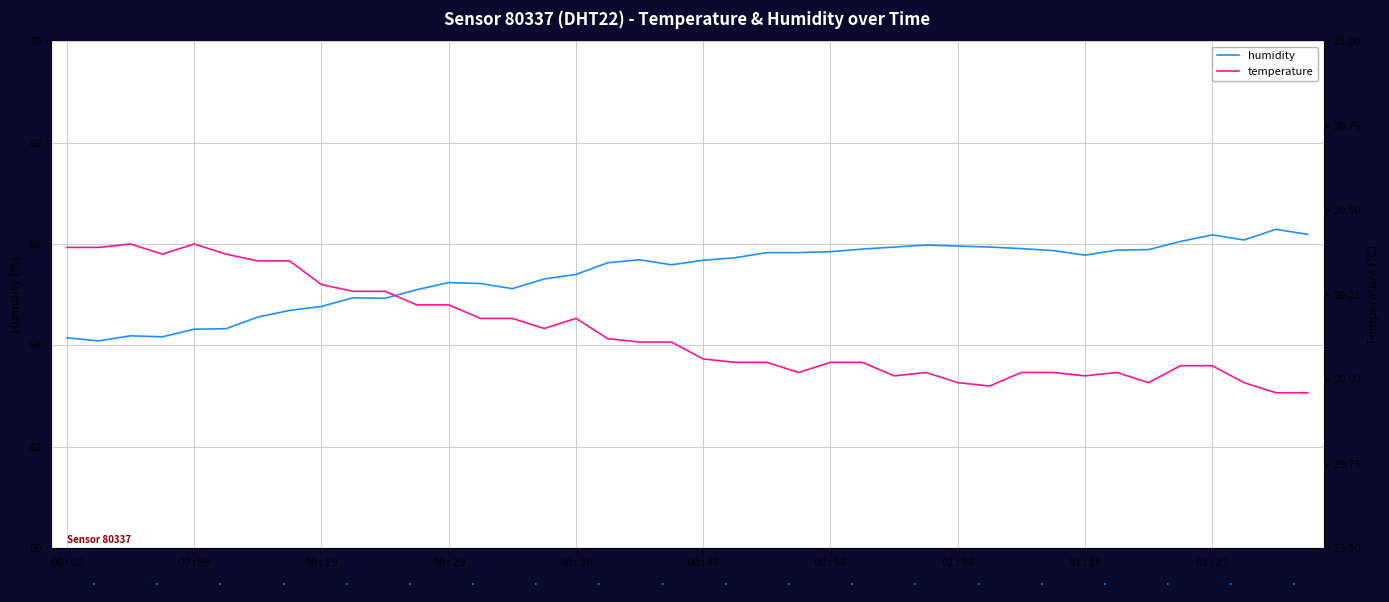

How many interior local valleys does the temperature series have?

7